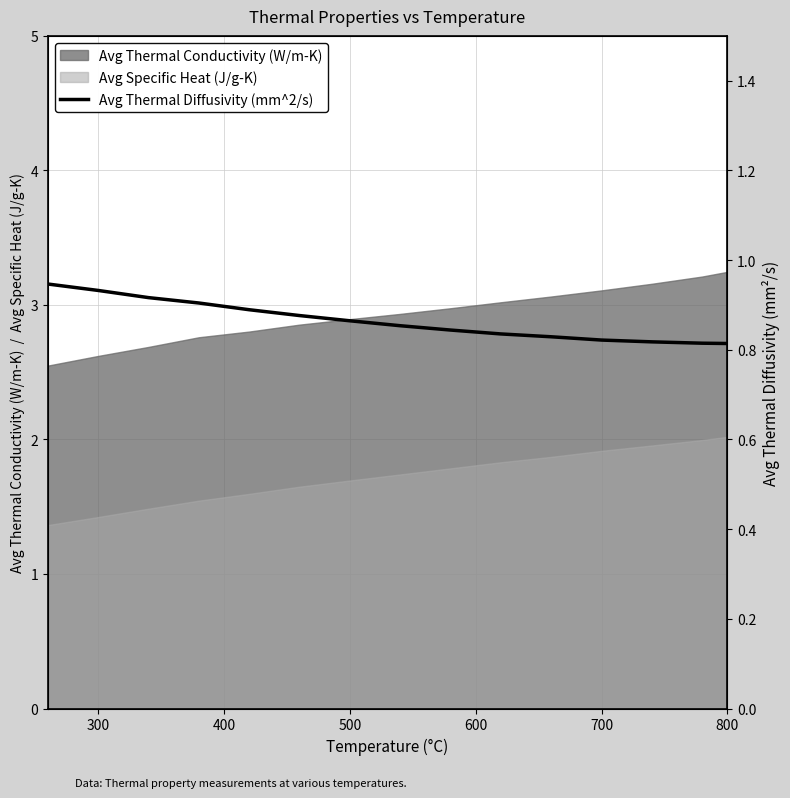

True or false: Avg Specific Heat (J/g-K) and Avg Thermal Conductivity (W/m-K) cross at least once.

False